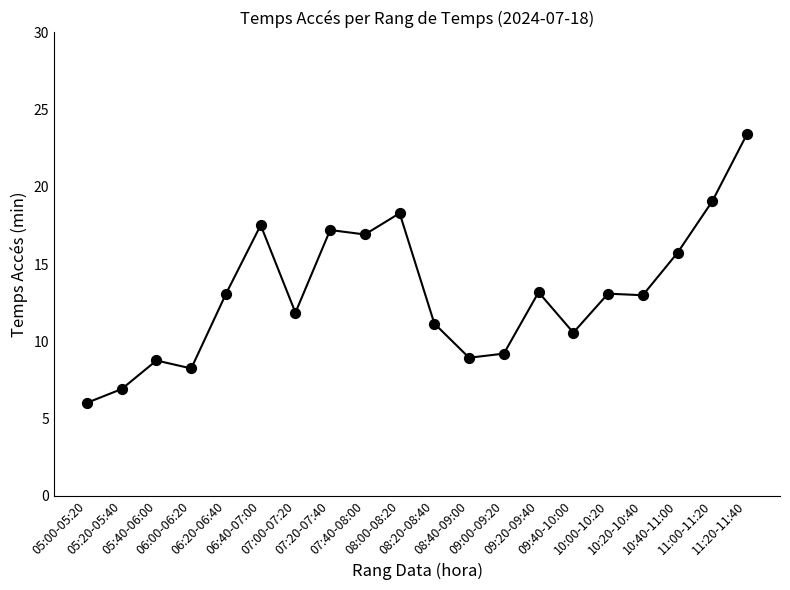

Between 05:00-05:20 and 10:20-10:40, which is larger?

10:20-10:40